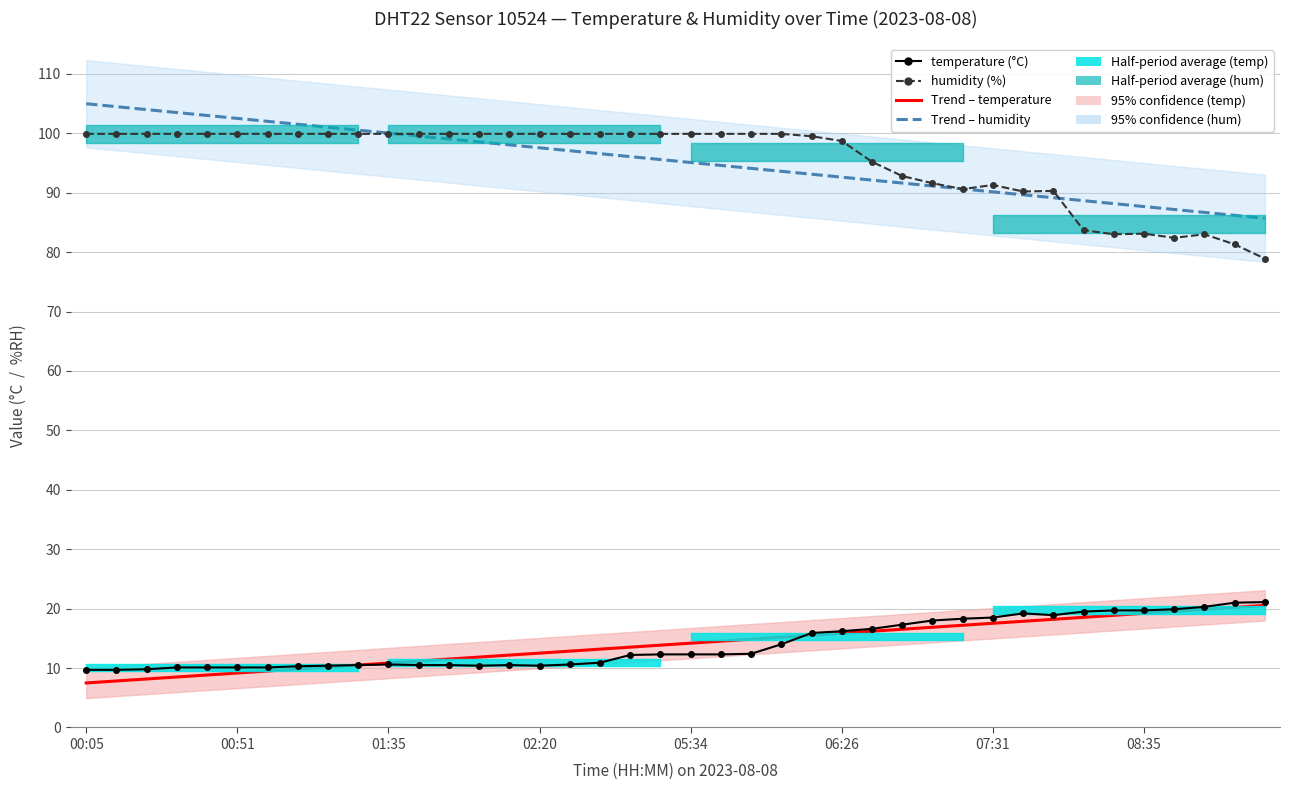

Which label corresponds to the largest value in the chart?

00:05